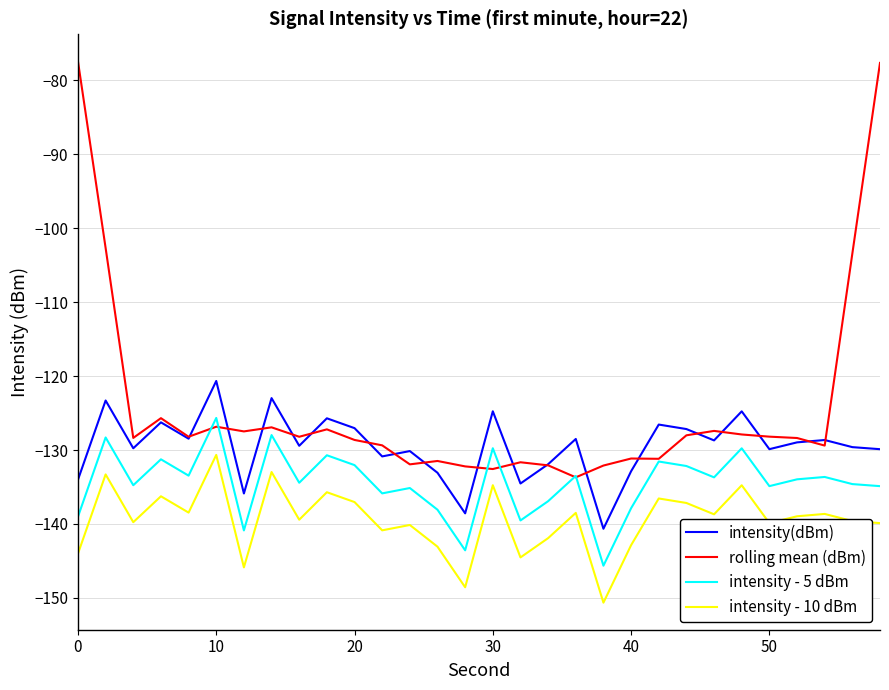

Which series has the largest total across all categories?

rolling mean (dBm)